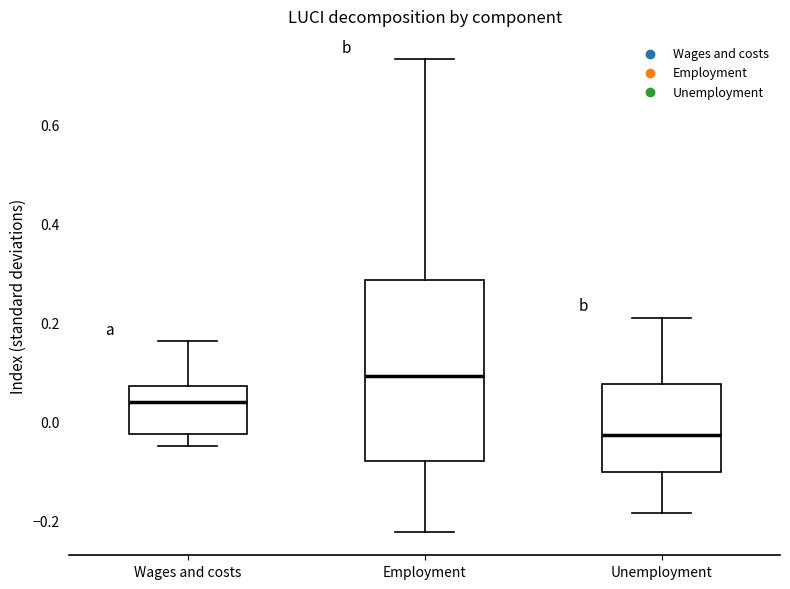

Reading left to right, transcribe this box plot: for each box, give where its median line is, the range the box spans, and where its two whiskers end, as read against the y-axis. The values are not printed on the chart, so give them approximately, as read against the axis.

Wages and costs: median 0.04, box -0.02 to 0.08, whiskers -0.04 to 0.16
Employment: median 0.10, box -0.08 to 0.28, whiskers -0.22 to 0.74
Unemployment: median -0.02, box -0.10 to 0.08, whiskers -0.18 to 0.22